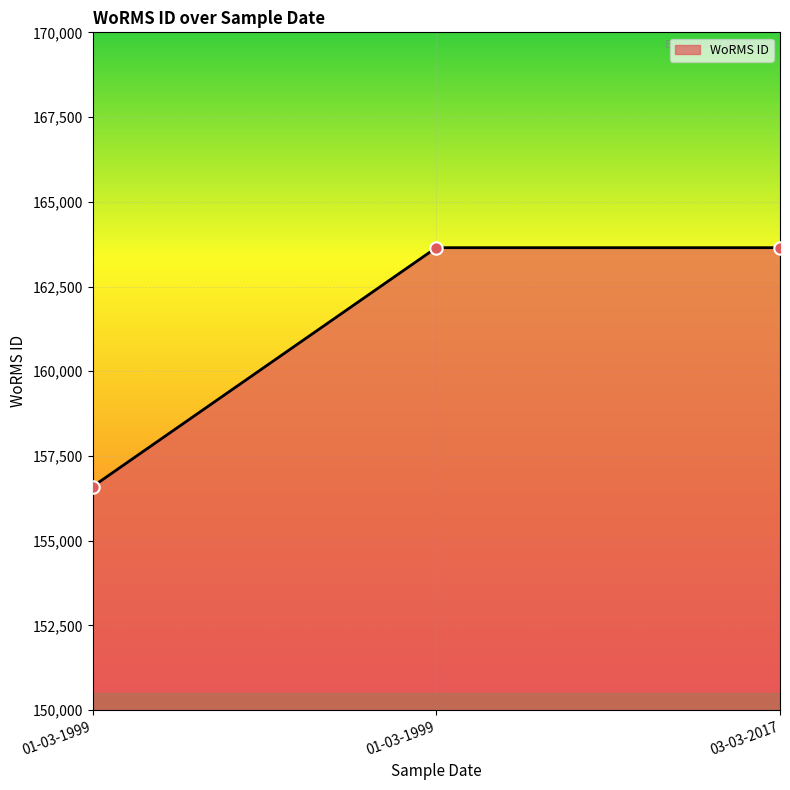

Between 03-03-2017 and 01-03-1999, which is larger?

03-03-2017